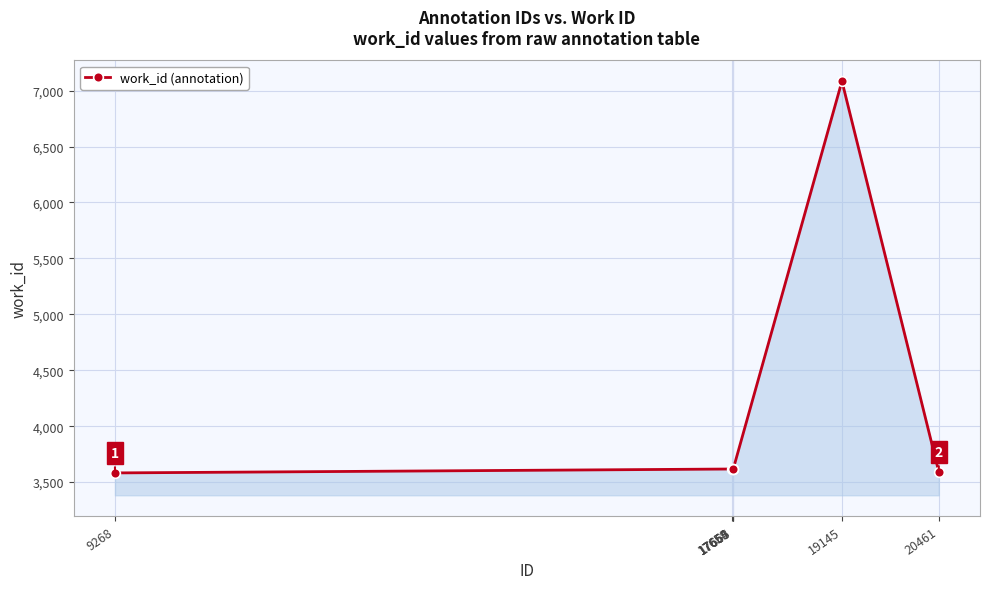

What is the ratio of the value at 17668 to the value at 20461?

1.0